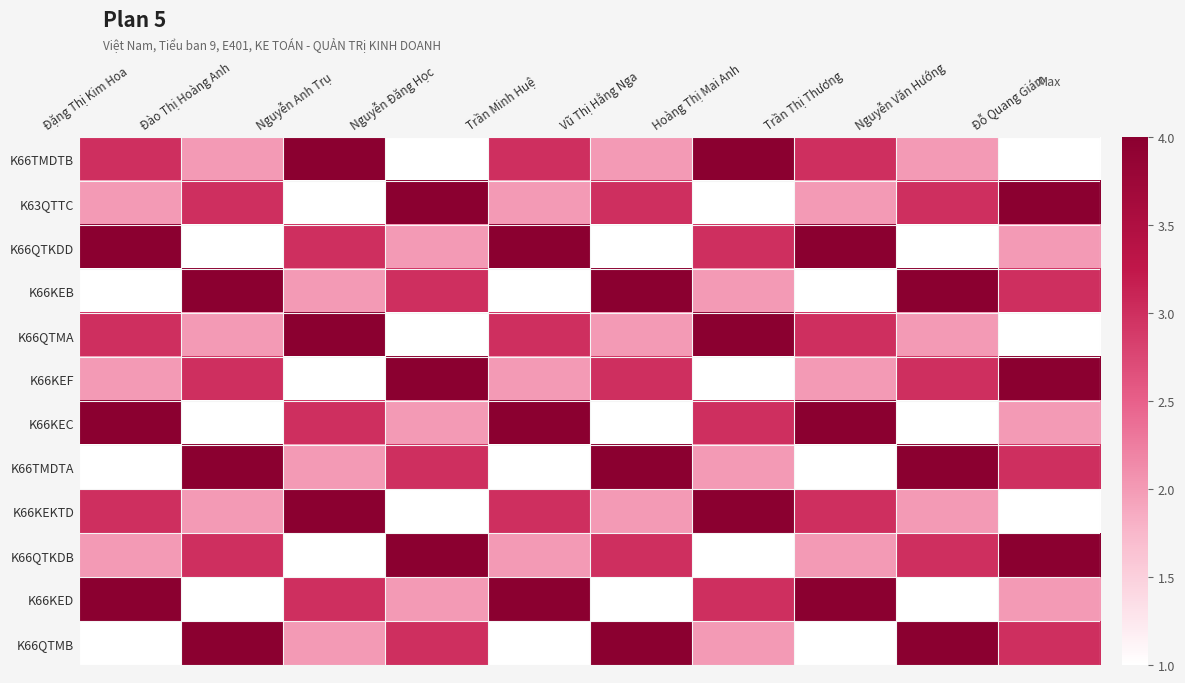

What is the difference between the highest and lowest values at Nguyễn Văn Hướng?

3